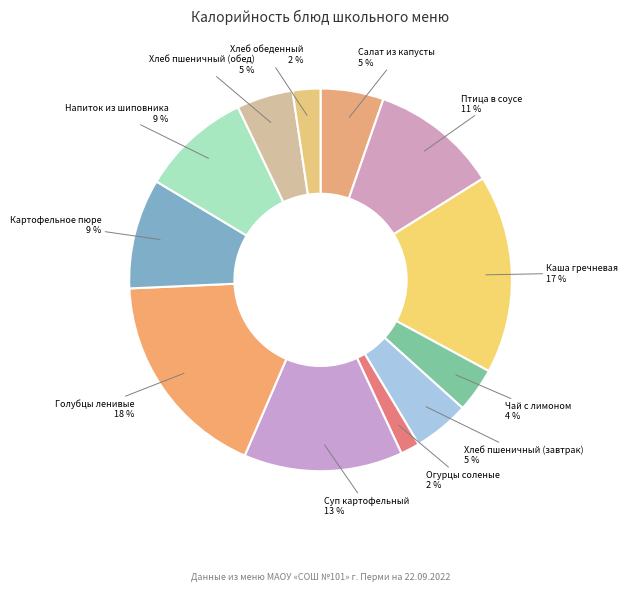

How many segments does this pie chart have?

12